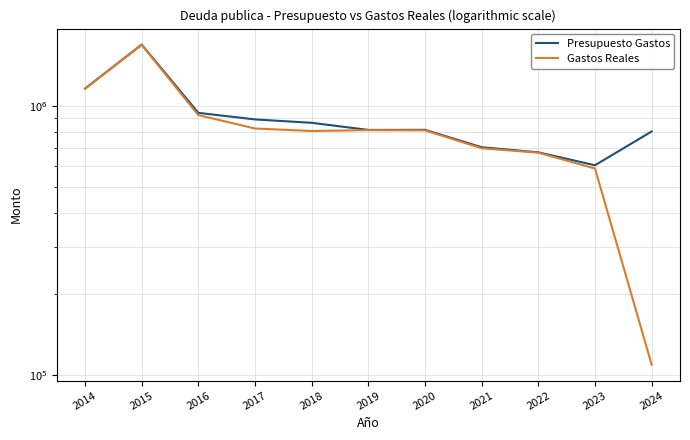

Where does the Presupuesto Gastos series first go above 815986?

2014